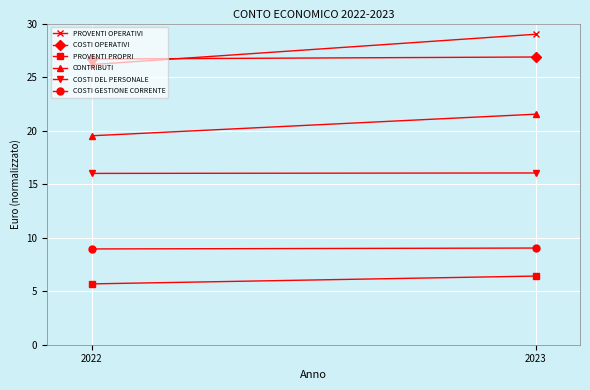

How many data points in CONTRIBUTI are above 21?

1